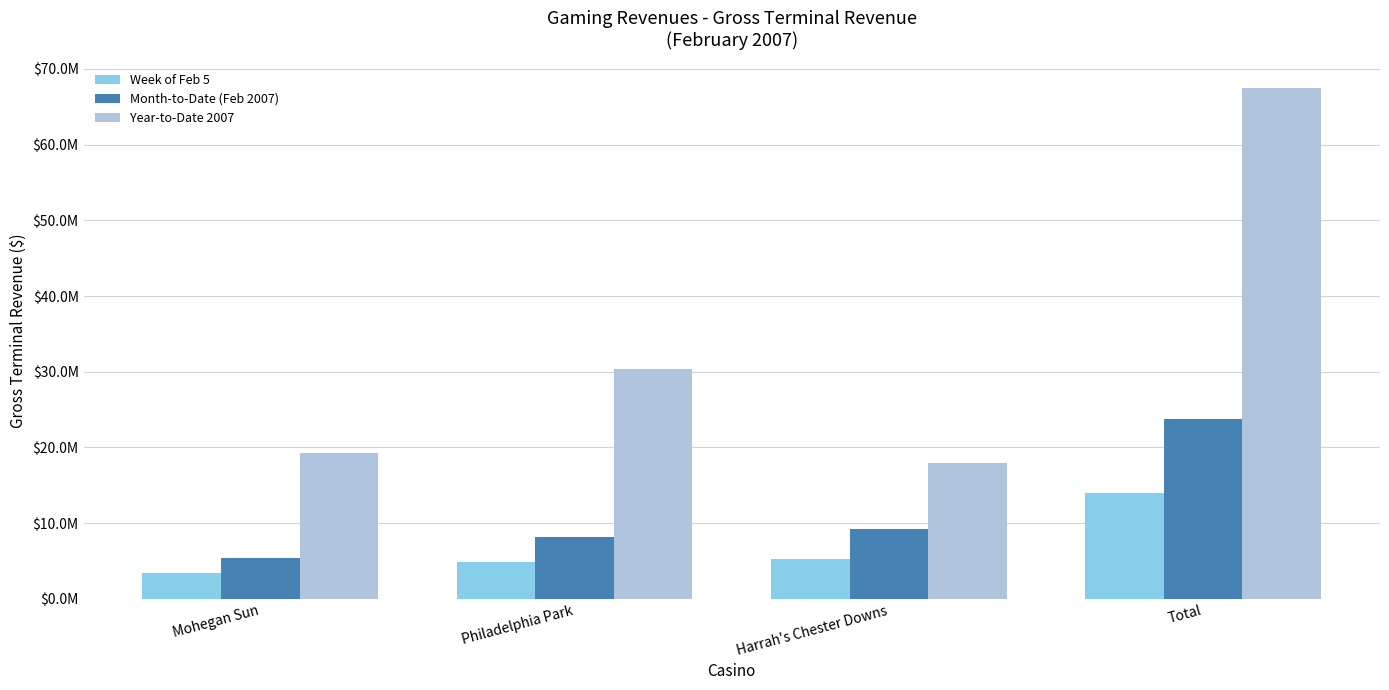

What are all the series names shown in the legend?

Week of Feb 5, Month-to-Date (Feb 2007), Year-to-Date 2007